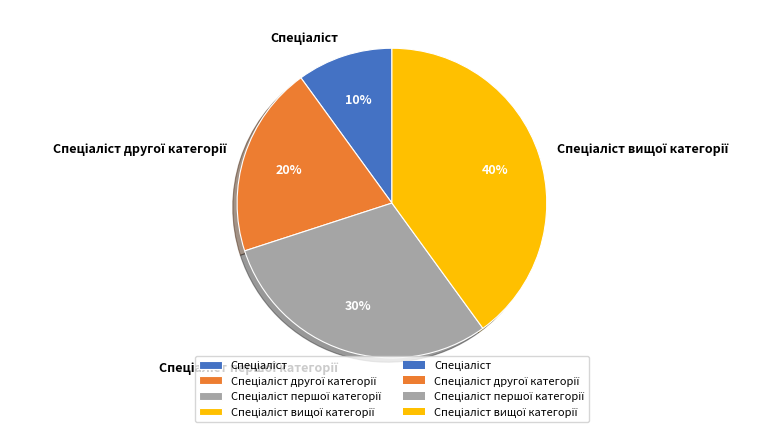

Is there any slice that represents more than half of the pie?

No